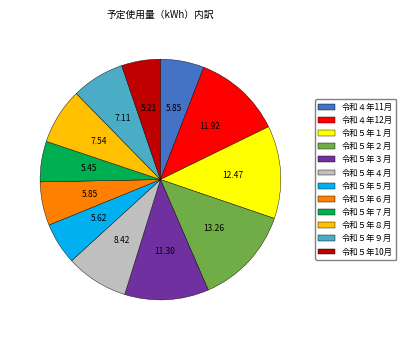

Is there any slice that represents more than half of the pie?

No